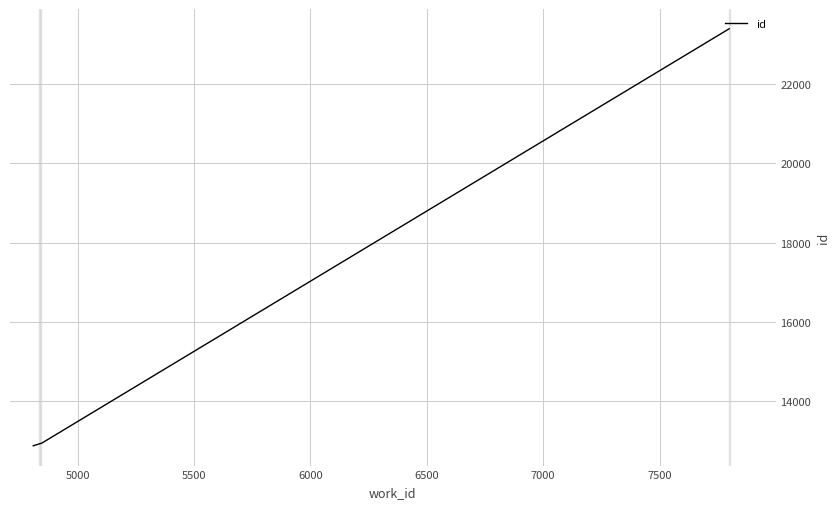

What is the maximum value shown in the chart?

23404